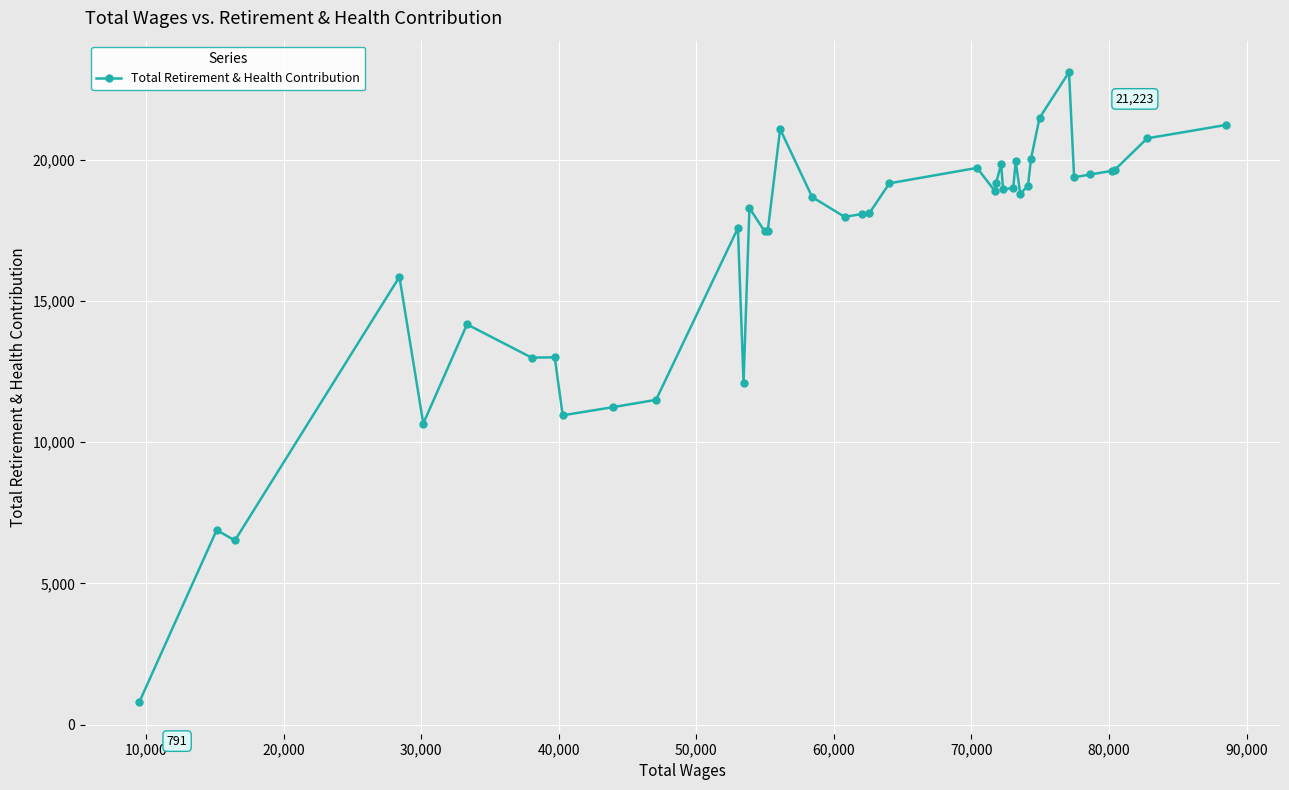

What is the minimum value shown in the chart?

791